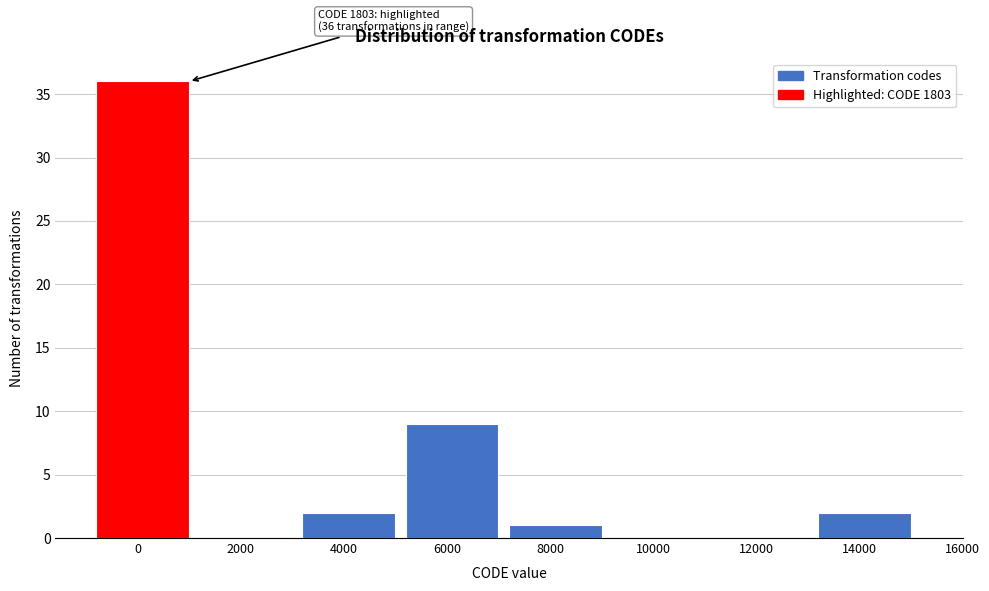

Reading left to right, what are all the values shown in this chart?

0=36	2000=0	4000=2	6000=9	8000=1	10000=0	12000=0	14000=2